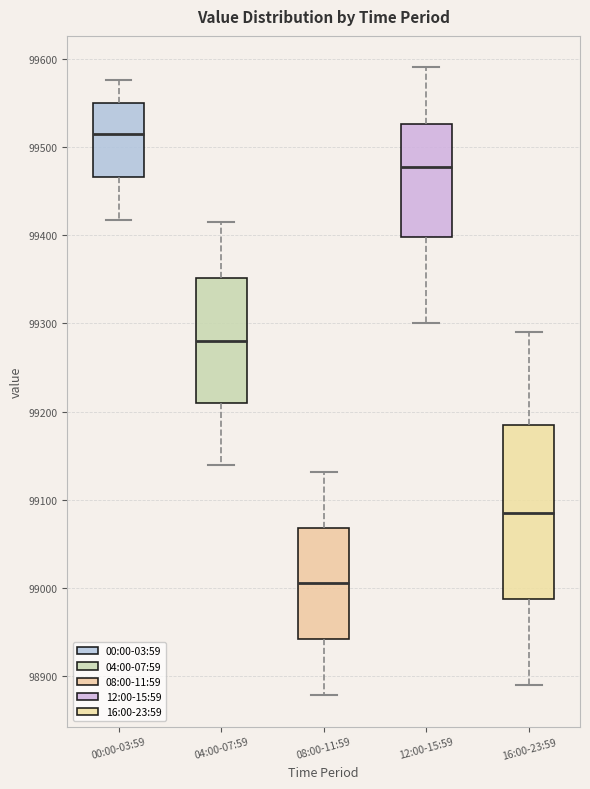

Where is the upper edge of the box for 16:00-23:59 on the y-axis? The values are not printed on the chart, so give them approximately, as read against the axis.

99190